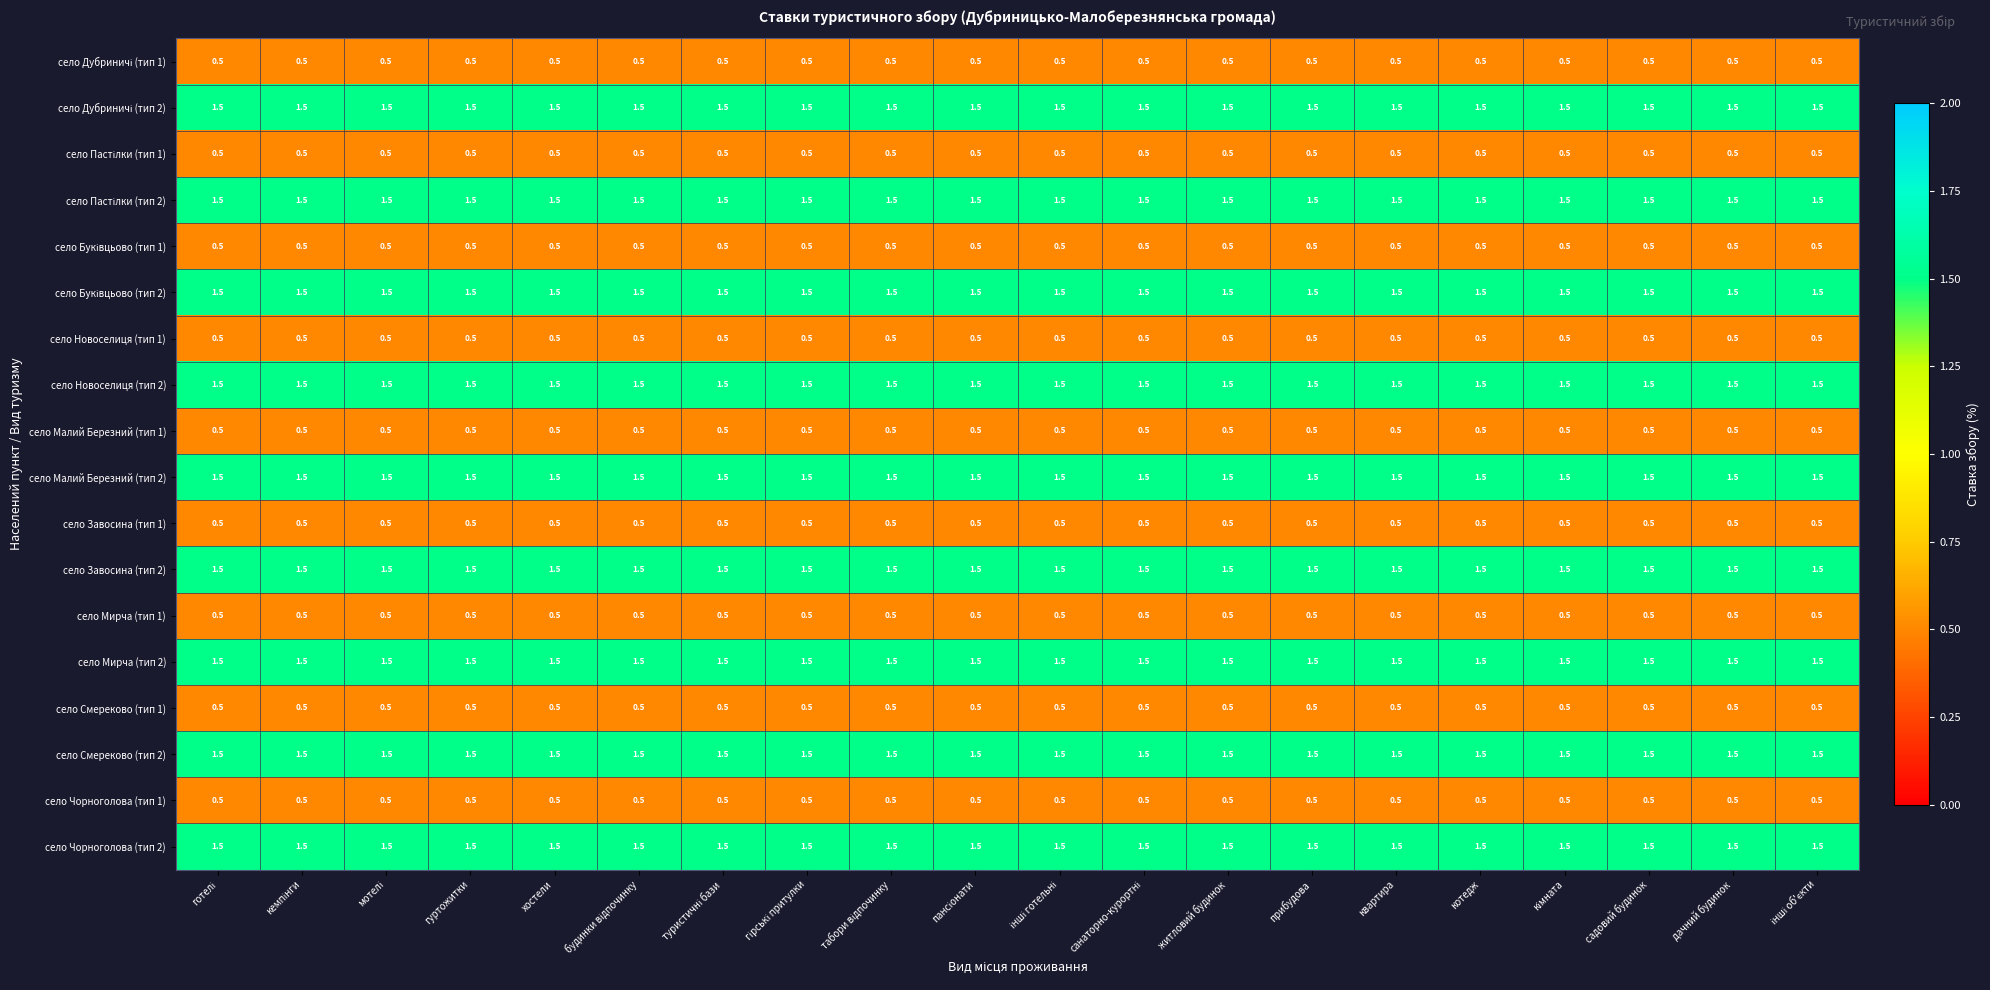

What is the minimum value shown in the chart?

0.5